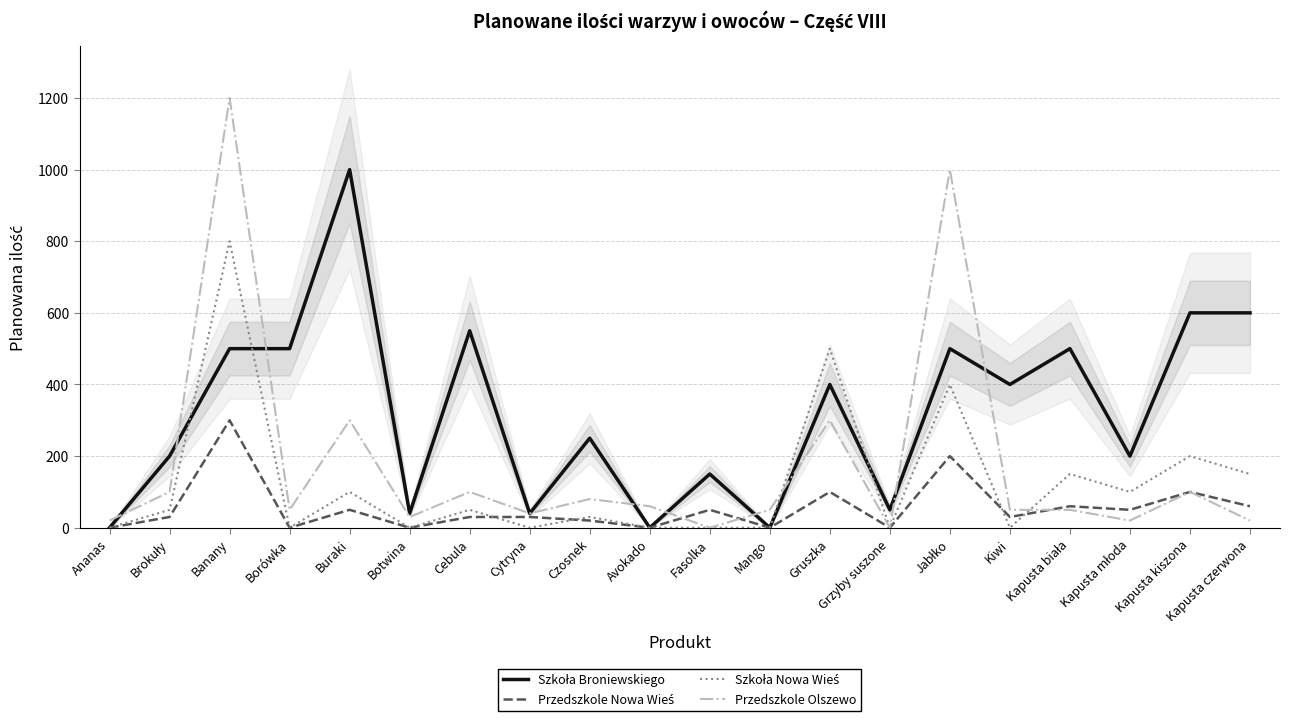

How many lines are shown in the chart?

4